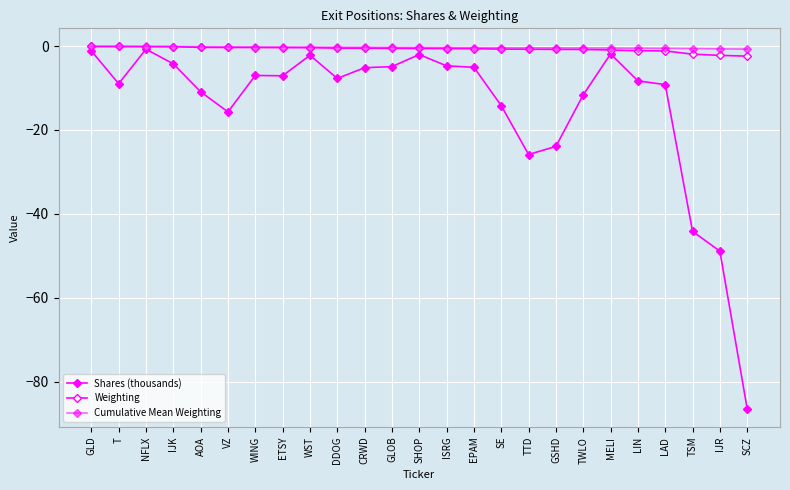

What is the difference between the maximum and second lowest values in the Weighting series?

2.1